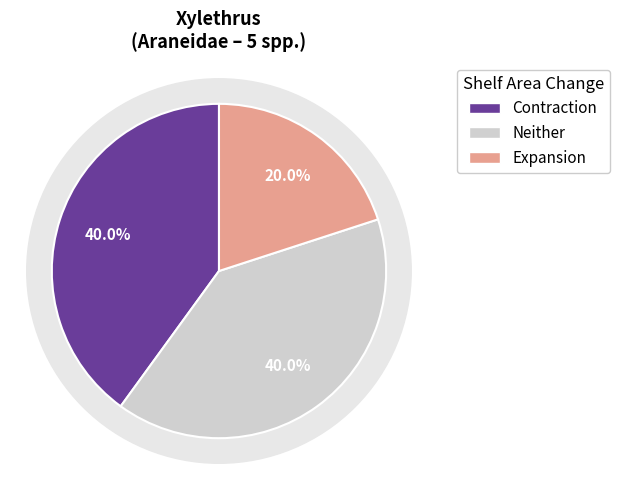

Combined, do Xylethrus anomid and Xylethrus scrupeus account for over 50%?

No